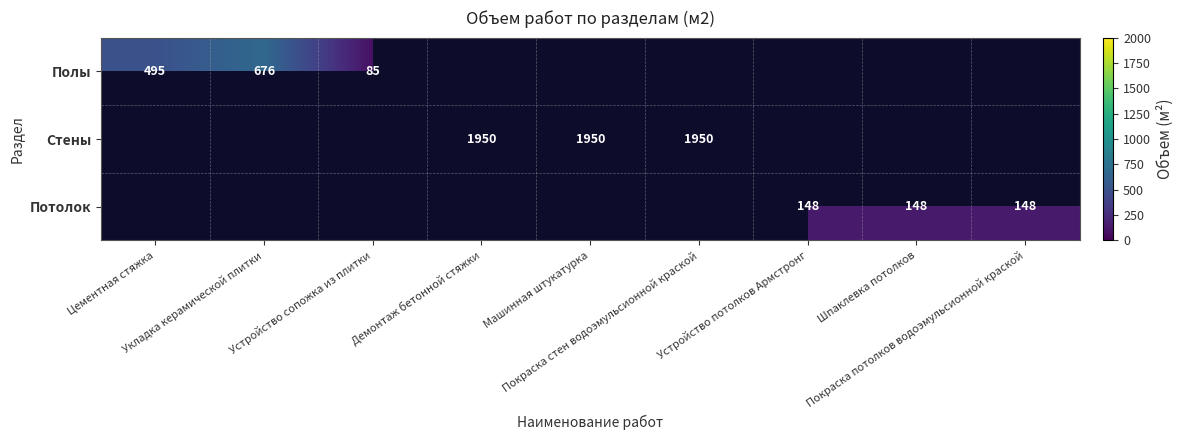

What is the smallest value displayed?

85.0